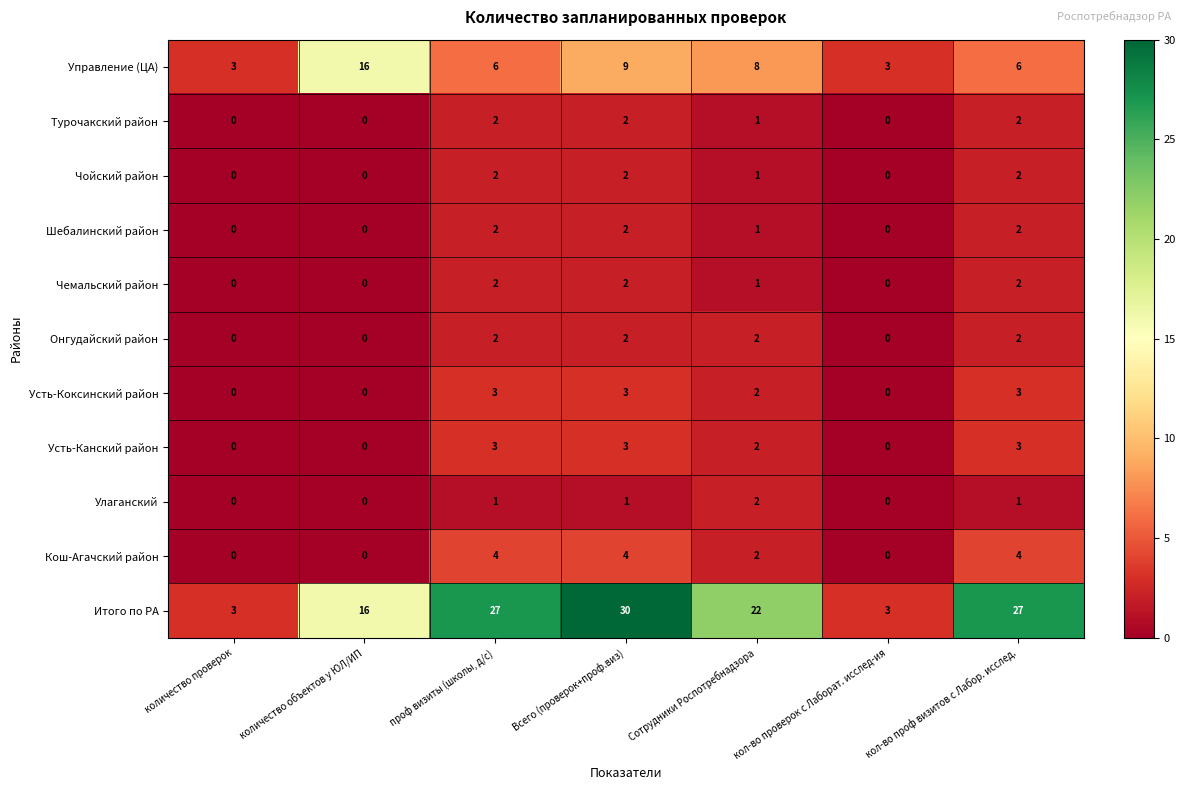

What is the greatest value displayed?

30